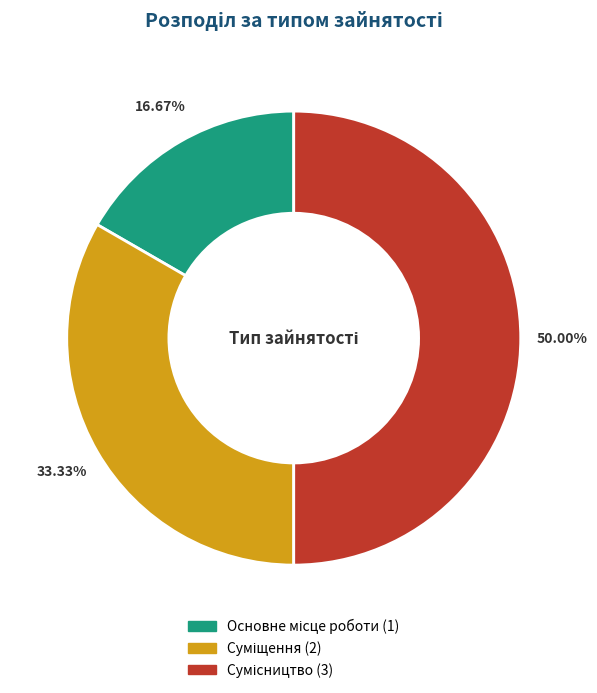

To the nearest percent, what is the combined percentage of Суміщення and Сумісництво?

83%